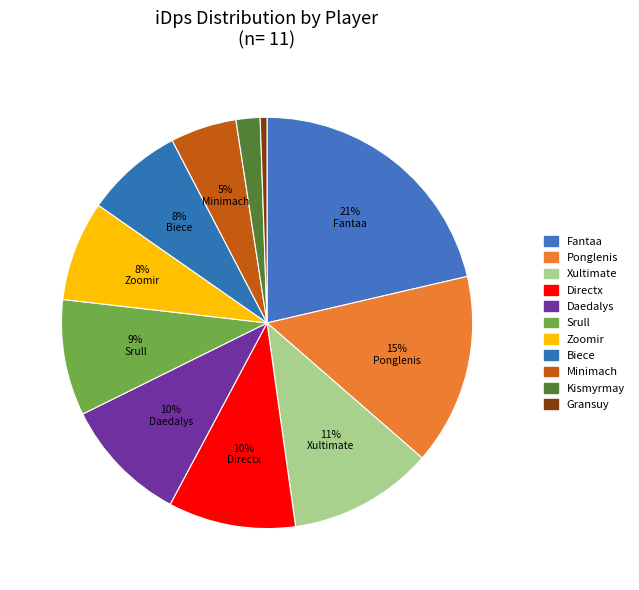

How many segments does this pie chart have?

11